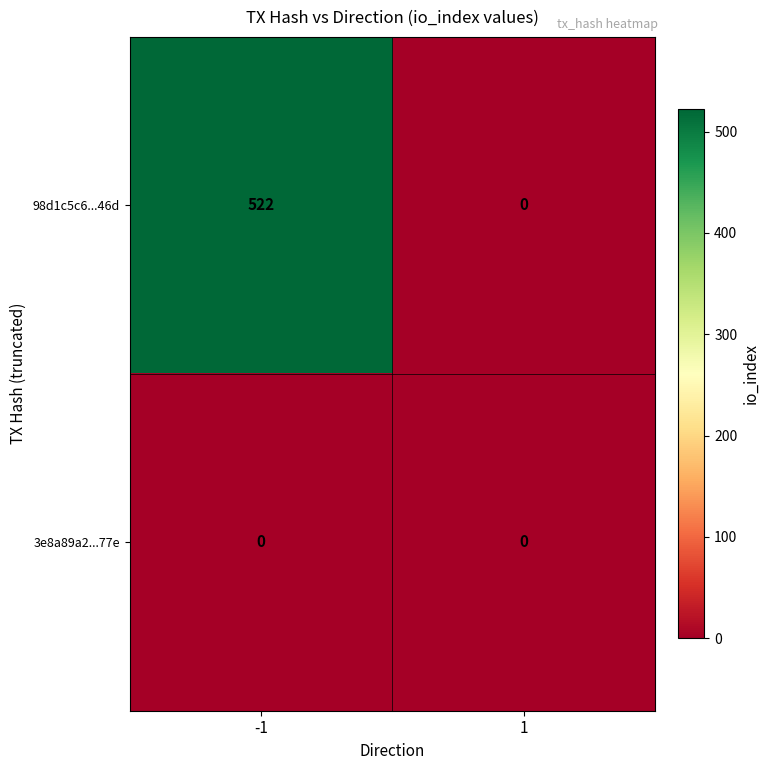

Reading left to right, transcribe all the data shown in this chart.

98d1c5c6...46d: -1=522	1=0
3e8a89a2...77e: -1=0	1=0